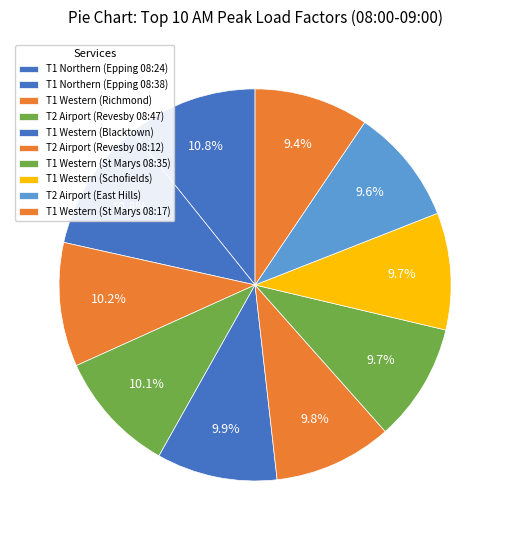

How many segments does this pie chart have?

10